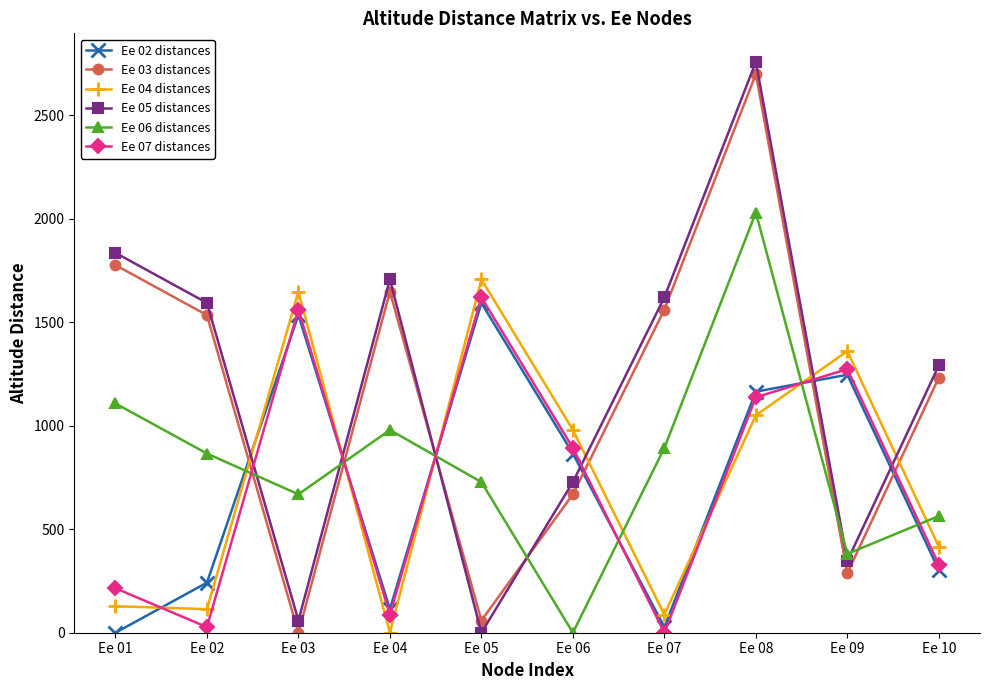

At which category is the sum across all series the highest?

Ee 08